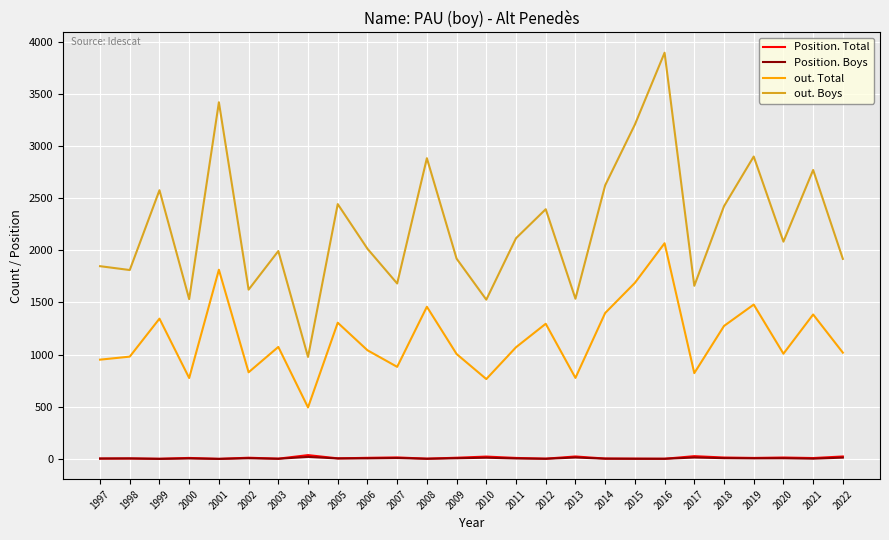

True or false: Position. Boys has a value of 12 at 2010.

True